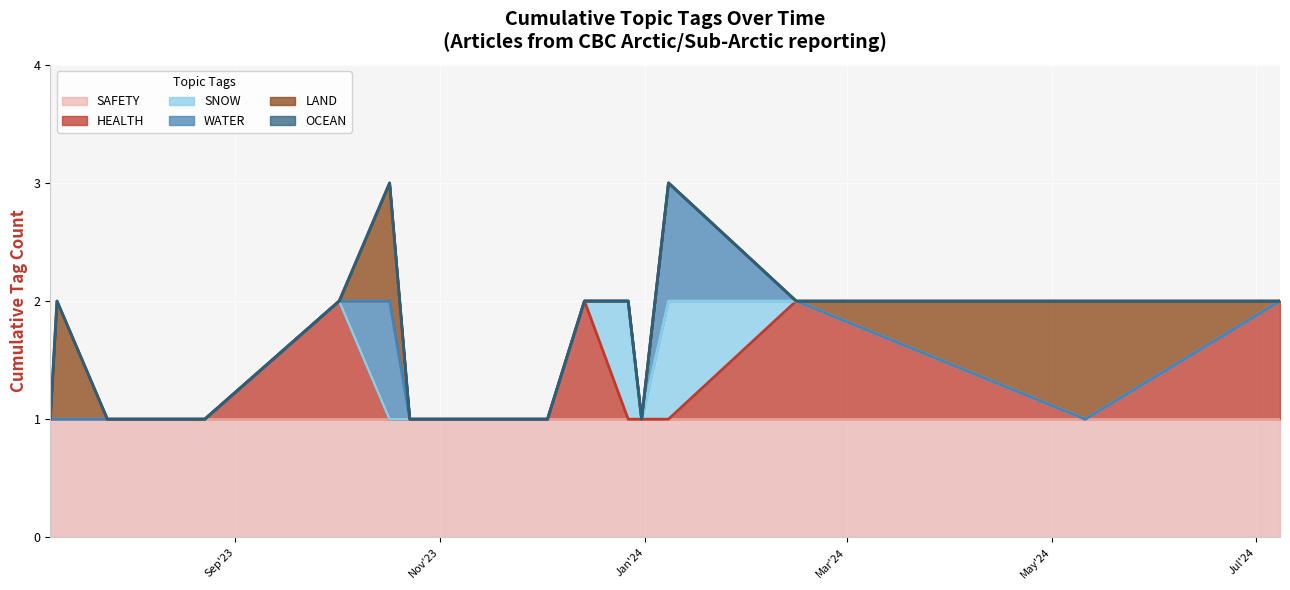

Between which two adjacent categories do HEALTH and LAND first intersect?

2023-10-02 and 2023-10-17